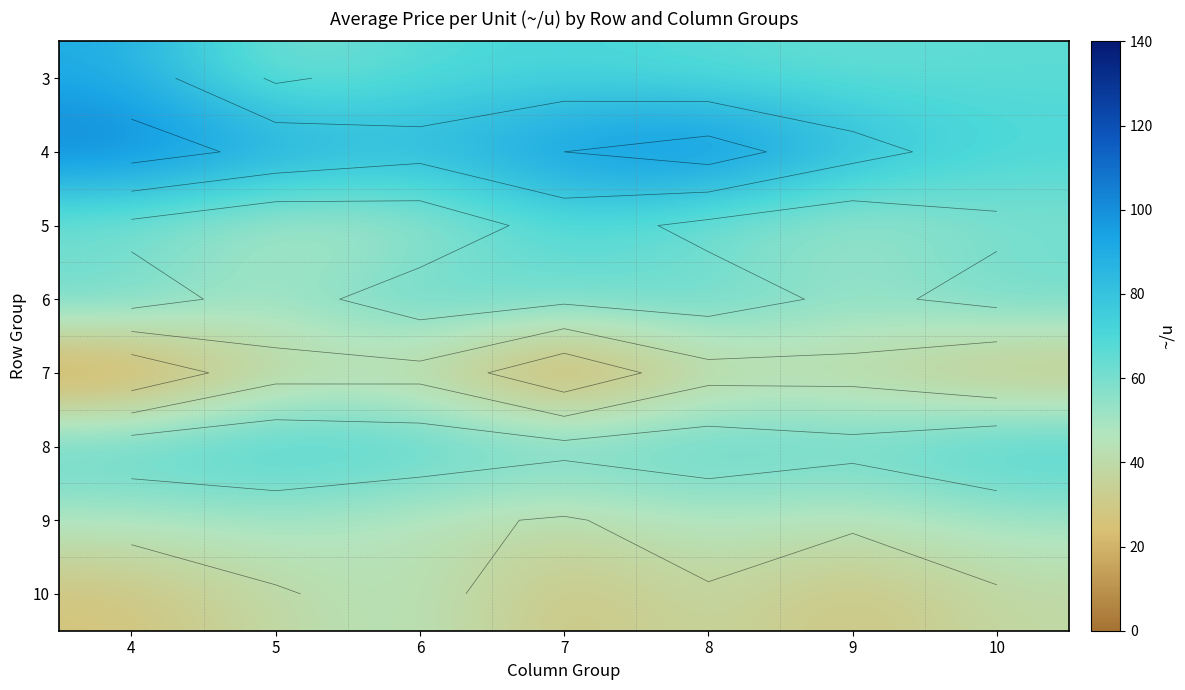

What is the sum of all 10 values?

239.6